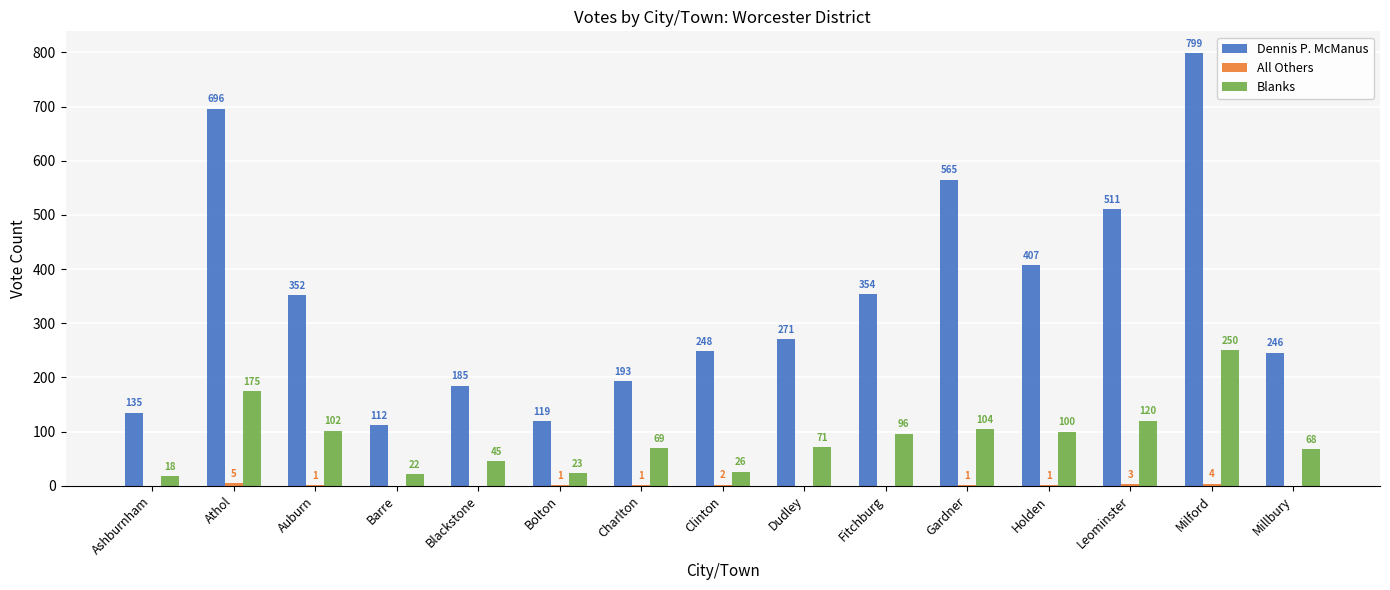

At which label is Dennis P. McManus closest to 455?

Holden